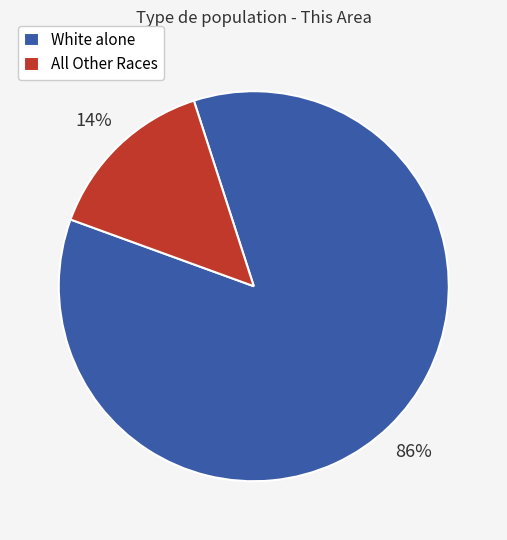

Count the number of slices in the pie.

2